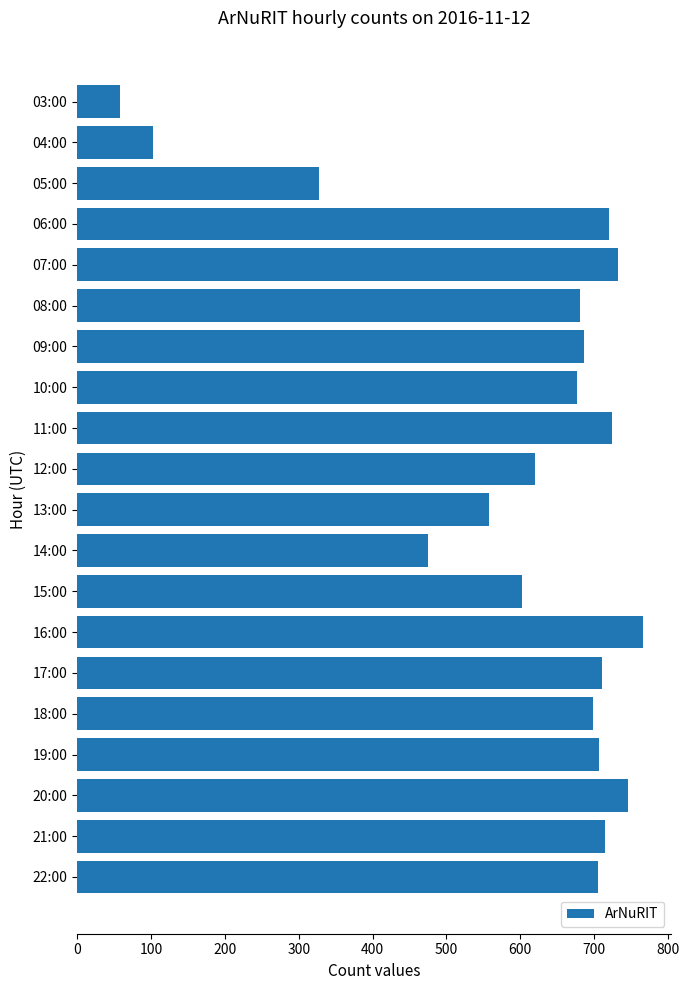

True or false: the data shows 1255 at 22:00.

False